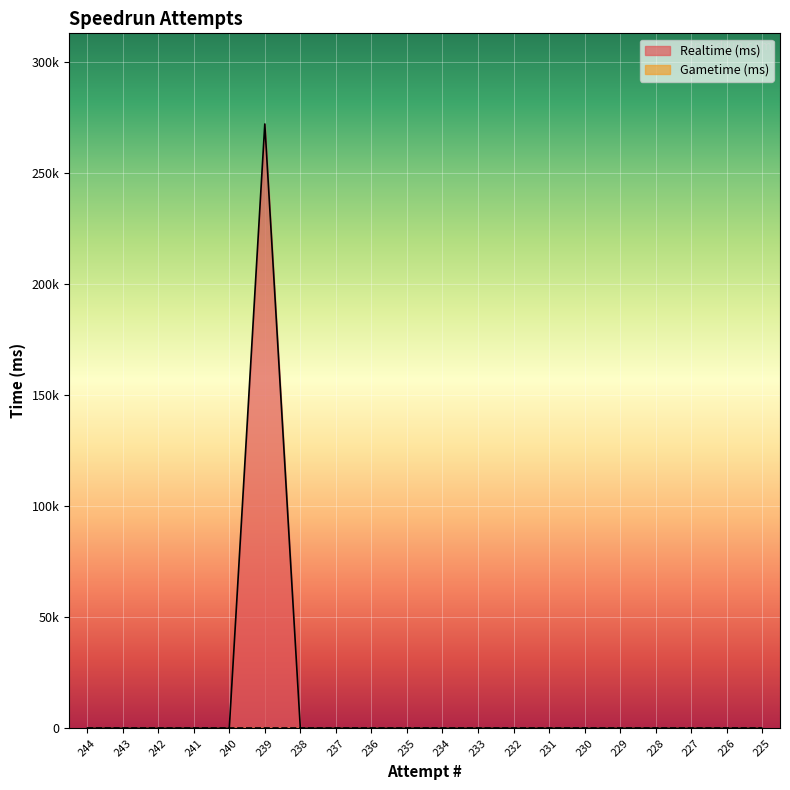

The value at 243 is 0. True or false?

True